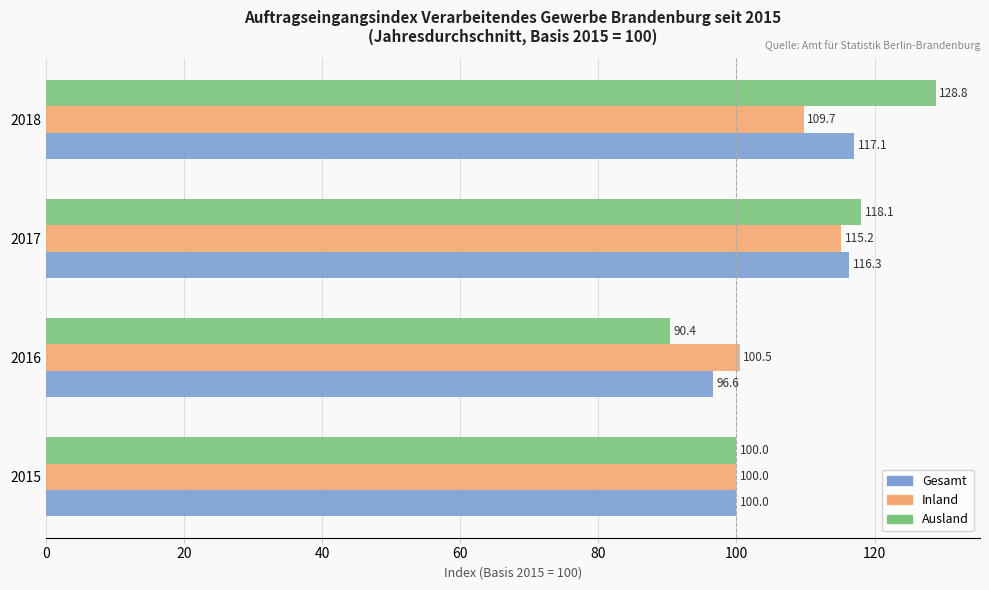

Which series has the widest spread of values?

Ausland